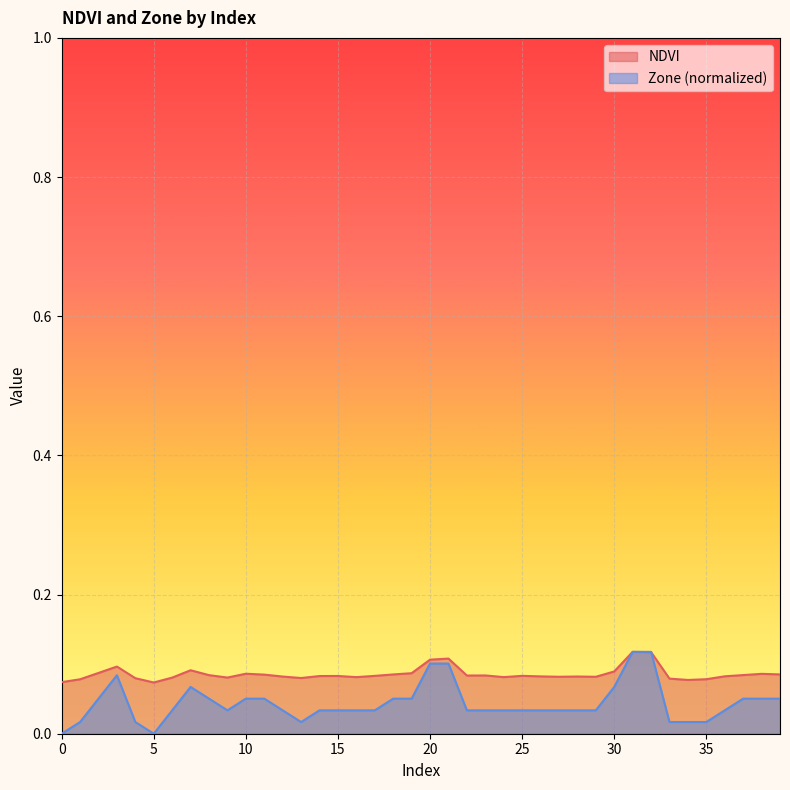

Reading right to left, transcribe all the data shown in this chart.

NDVI: 39=0.1	38=0.1	37=0.1	36=0.1	35=0.1	34=0.1	33=0.1	32=0.1	31=0.1	30=0.1	29=0.1	28=0.1	27=0.1	26=0.1	25=0.1	24=0.1	23=0.1	22=0.1	21=0.1	20=0.1	19=0.1	18=0.1	17=0.1	16=0.1	15=0.1	14=0.1	13=0.1	12=0.1	11=0.1	10=0.1	9=0.1	8=0.1	7=0.1	6=0.1	5=0.1	4=0.1	3=0.1	2=0.1	1=0.1	0=0.1
Zone: 39=0.1	38=0.1	37=0.1	36=0.0	35=0.0	34=0.0	33=0.0	32=0.1	31=0.1	30=0.1	29=0.0	28=0.0	27=0.0	26=0.0	25=0.0	24=0.0	23=0.0	22=0.0	21=0.1	20=0.1	19=0.1	18=0.1	17=0.0	16=0.0	15=0.0	14=0.0	13=0.0	12=0.0	11=0.1	10=0.1	9=0.0	8=0.1	7=0.1	6=0.0	5=0.0	4=0.0	3=0.1	2=0.1	1=0.0	0=0.0